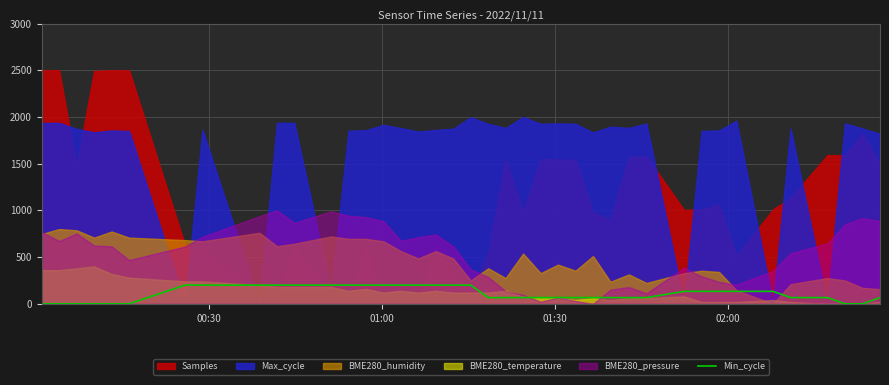

What is the maximum value for Min_cycle?

200.0